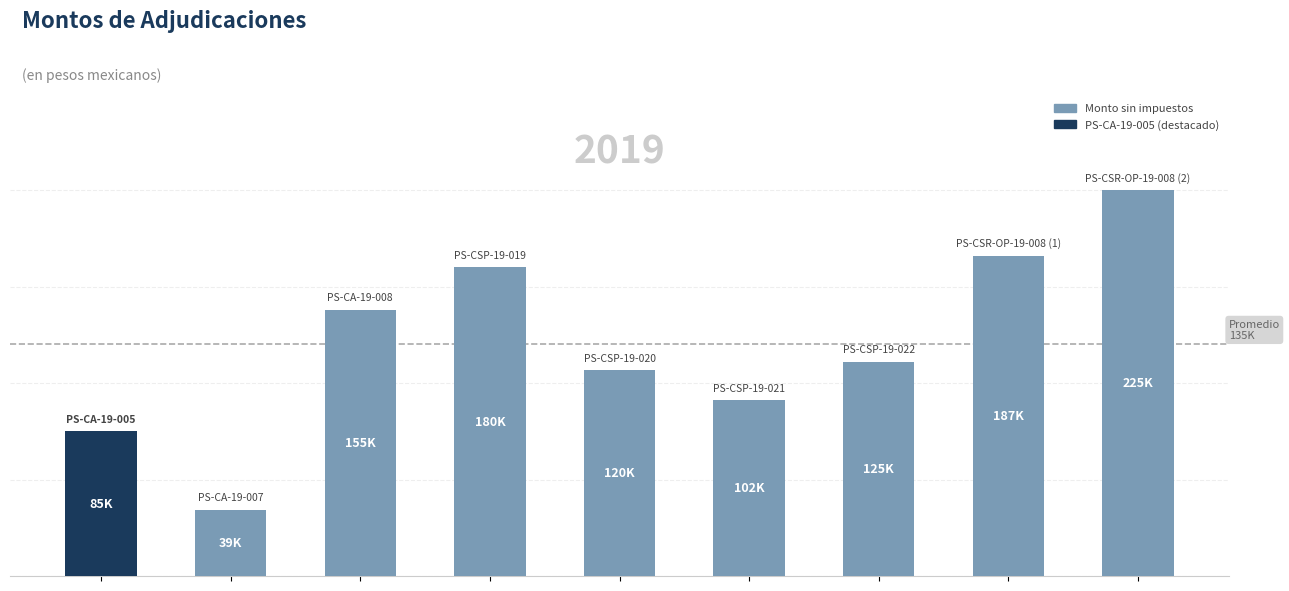

List the labels in order of value, largest first.

8, 7, 3, 2, 6, 4, 5, 0, 1